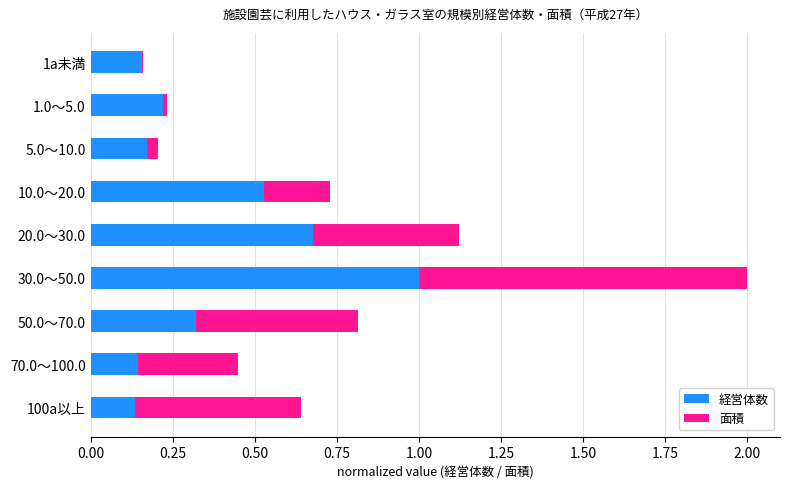

What is the highest value of the 経営体数 series?

1.0